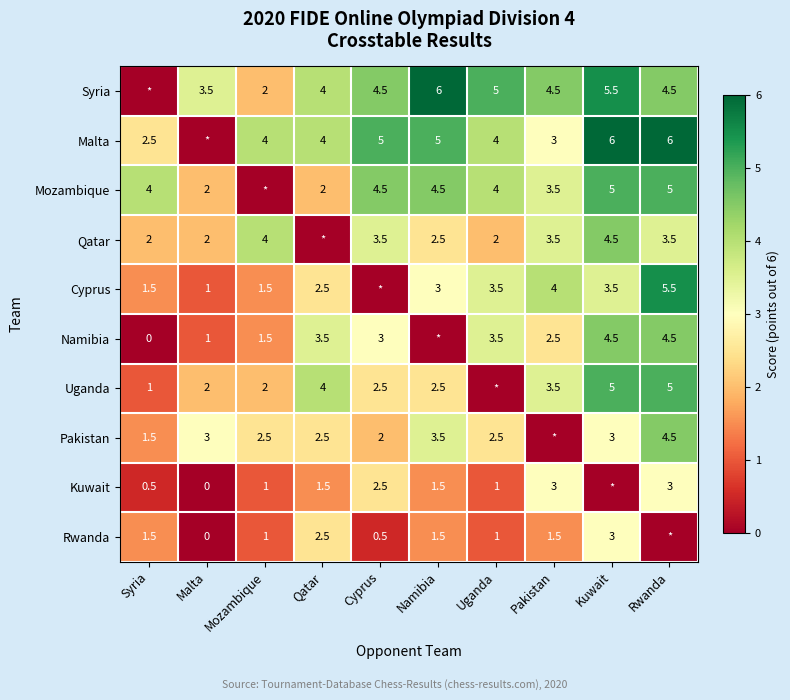

True or false: Syria has a value of 3.5 at Malta.

True